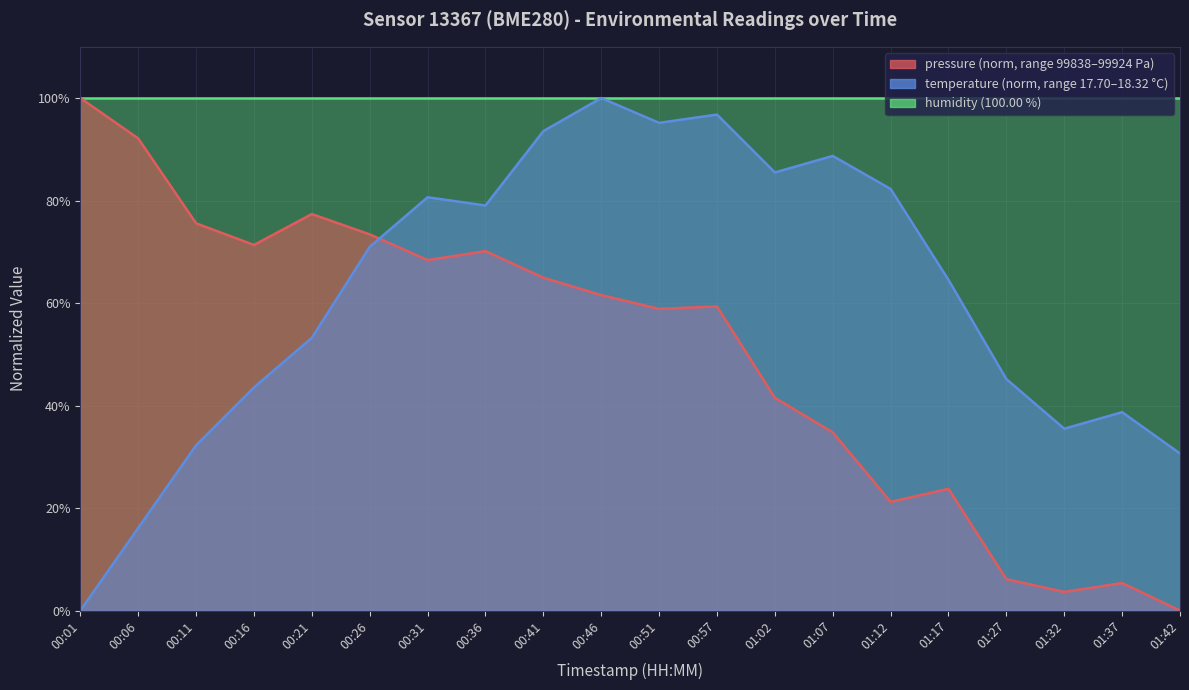

The pressure series shows 43.2 at 00:26. True or false?

False